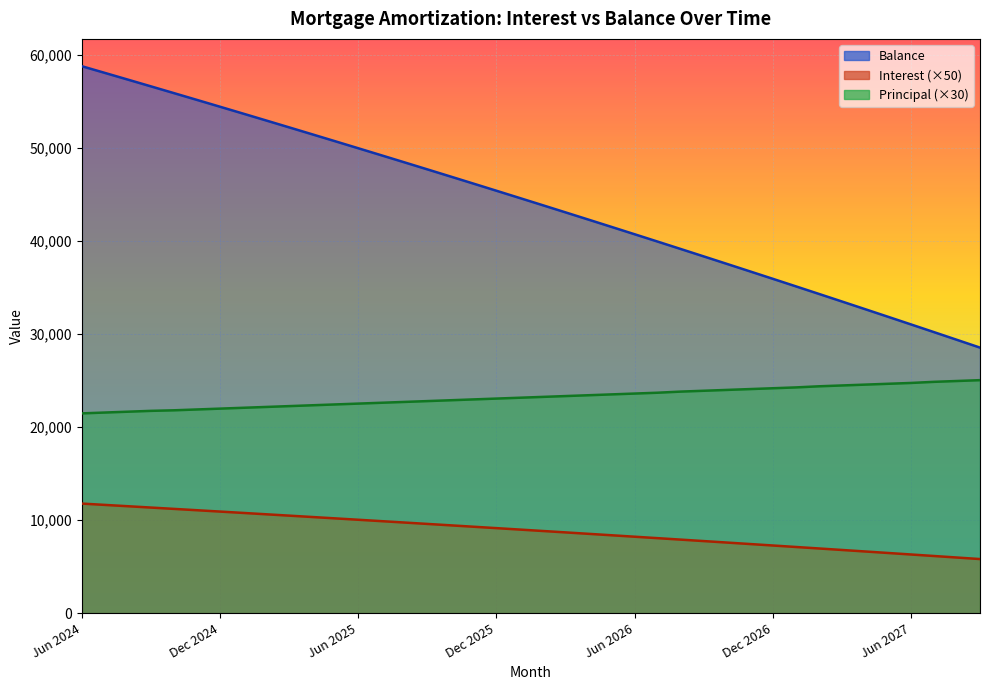

What is the spread (max minus min) of values at May 2025?

40546.5